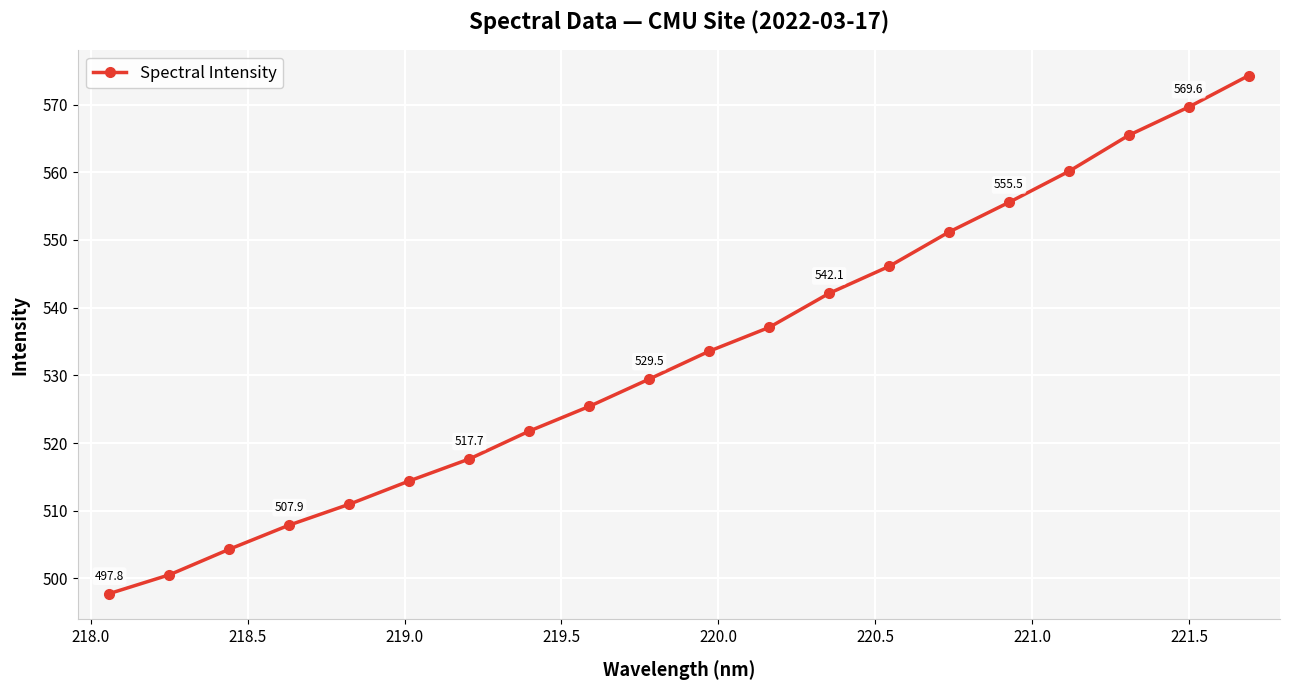

What is the value of the 11th point from the left?

533.6